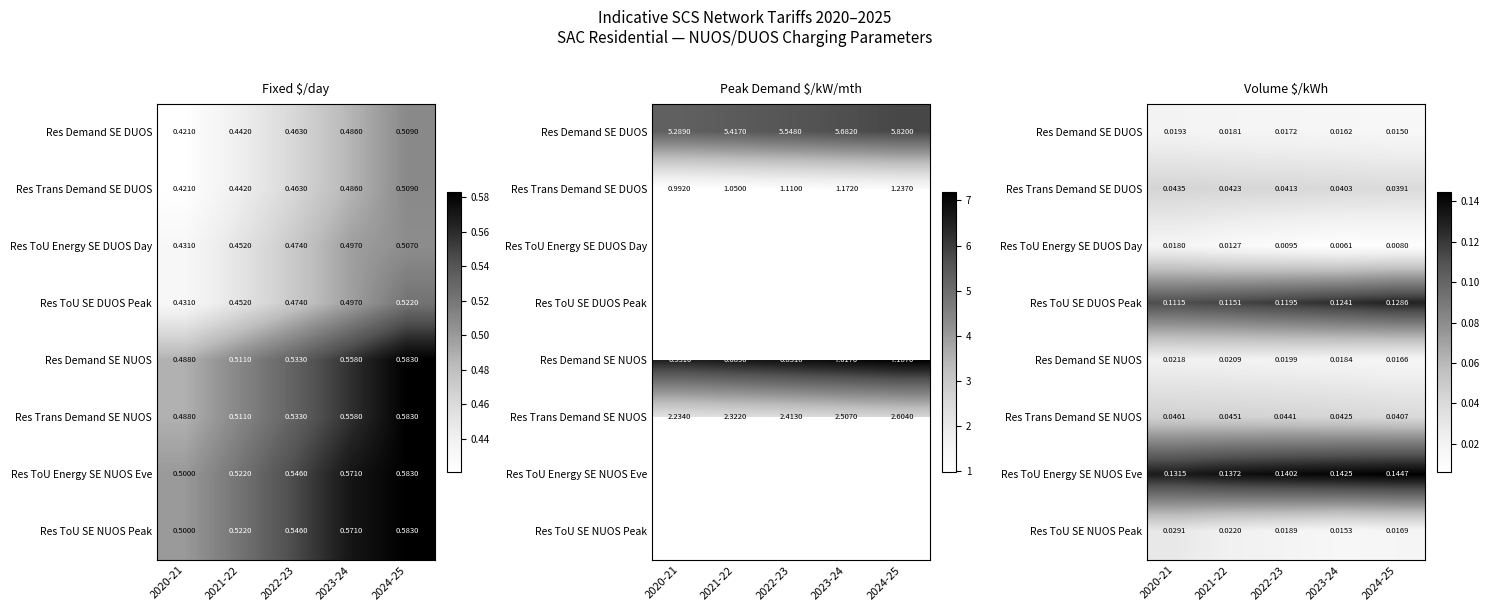

Where is Res ToU Energy SE NUOS Eve nearest to the value 0?

2020-21